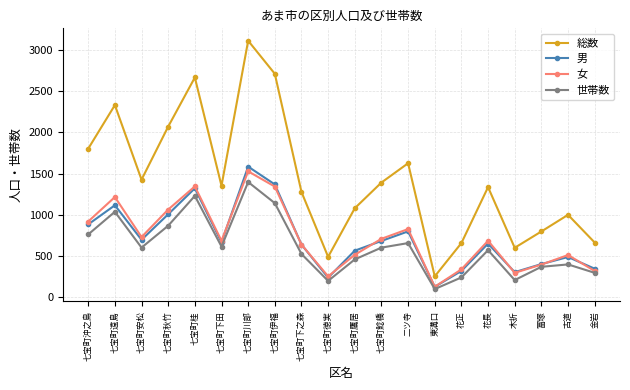

What is the highest value of the 世帯数 series?

1398